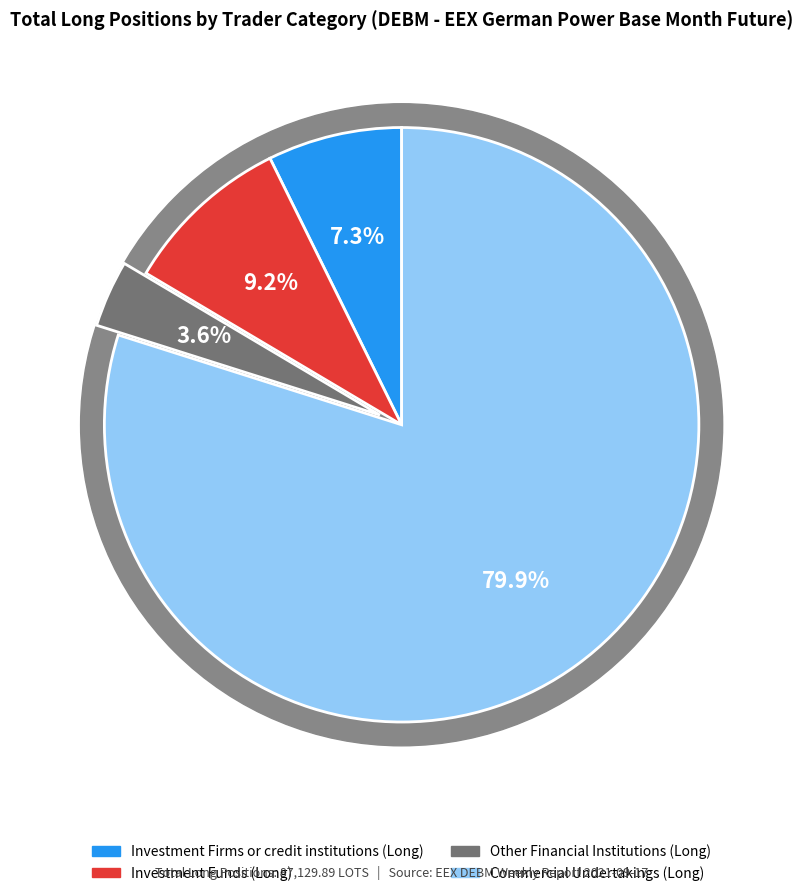

The Other Financial Institutions (Long) slice represents 18% of the pie. True or false?

False